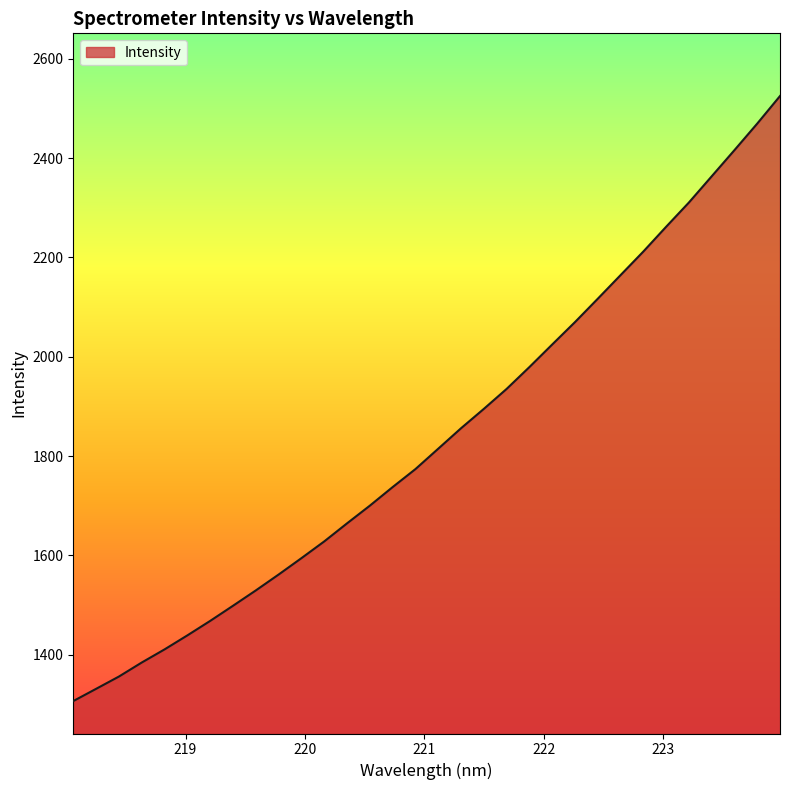

What is the maximum value shown in the chart?

2525.2